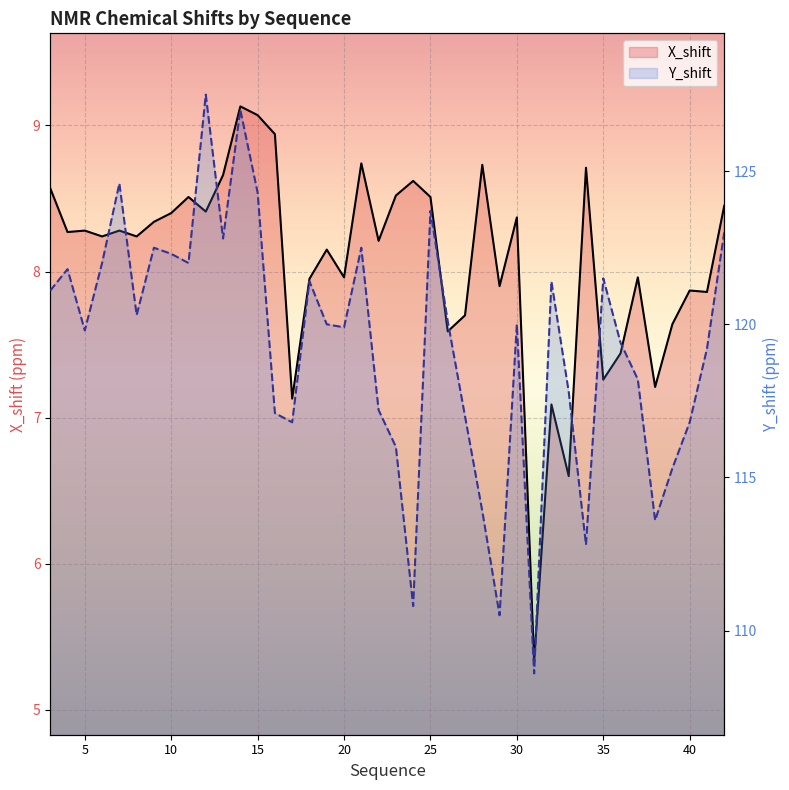

What is the average value of the X_shift series?

8.1